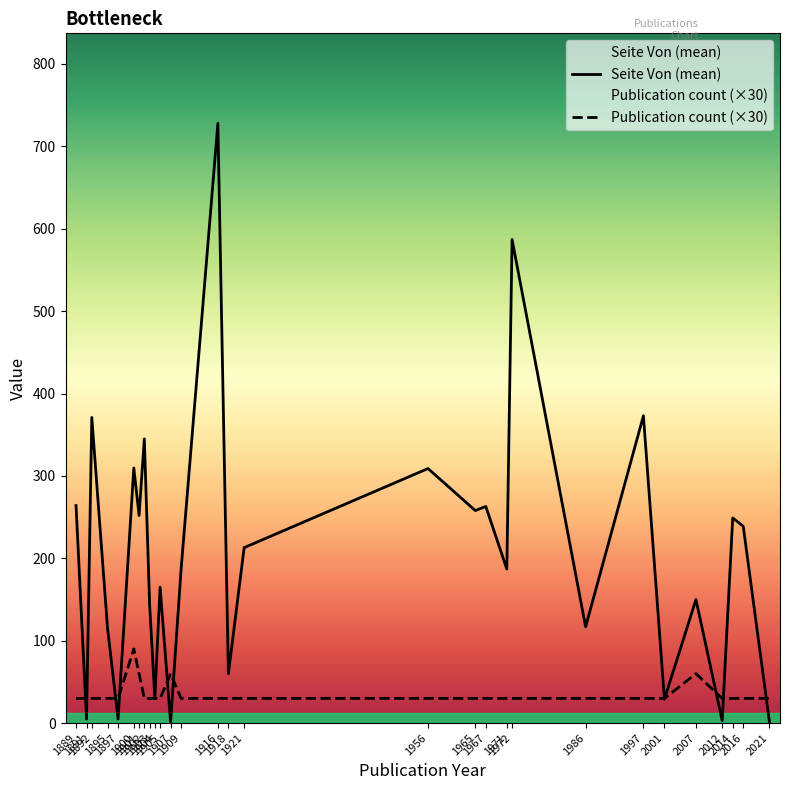

Reading left to right, what are all the values shown in this chart?

Seite Von (mean): 264.0	5.0	371.0	115.0	5.0	309.7	252.0	345.0	145.0	30.0	165.0	1.5	187.0	728.0	60.0	213.0	309.0	258.0	263.0	187.0	587.0	117.0	373.0	29.0	150.0	3.0	249.0	239.0	1.0
Publication count (×30): 30.0	30.0	30.0	30.0	30.0	90.0	60.0	30.0	30.0	30.0	30.0	60.0	30.0	30.0	30.0	30.0	30.0	30.0	30.0	30.0	30.0	30.0	30.0	30.0	60.0	30.0	30.0	30.0	30.0